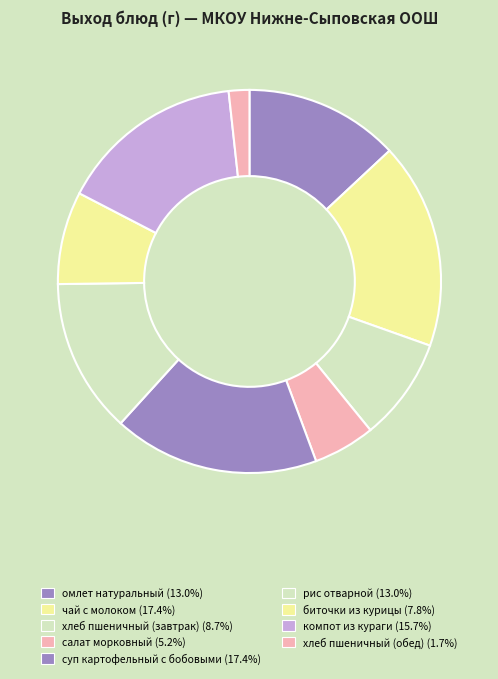

Which has a higher value, чай с молоком or хлеб пшеничный (обед)?

чай с молоком